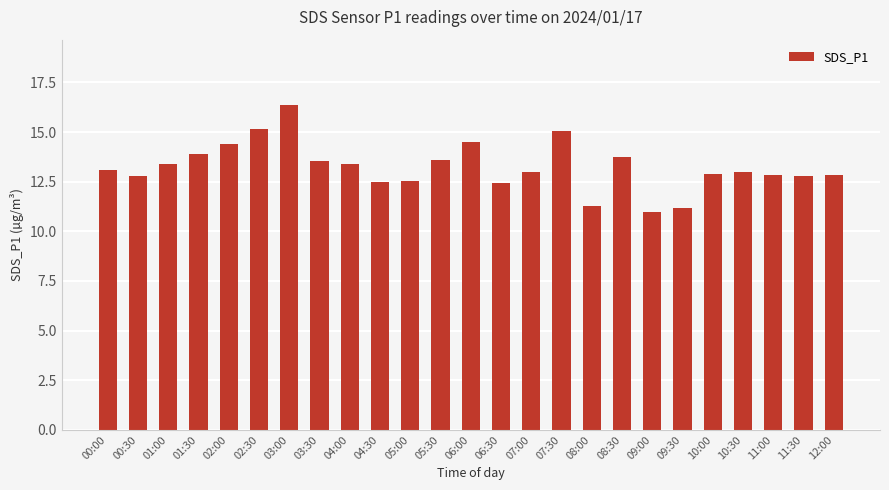

What is the maximum value shown in the chart?

16.4